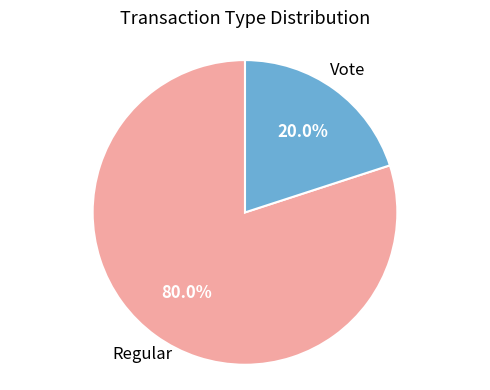

To the nearest percent, what is the difference between the largest and smallest slice percentages?

60%